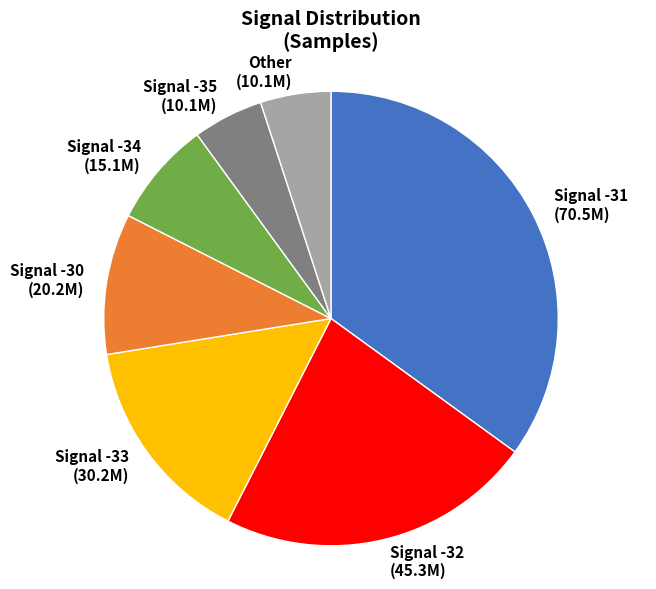

Between Signal -33 and Signal -32, which is larger?

Signal -32